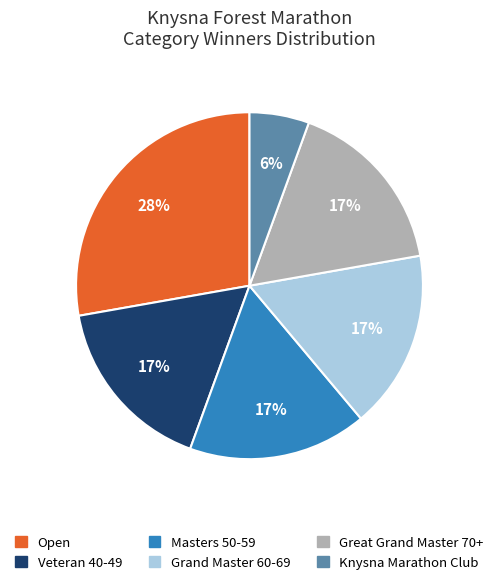

Count the number of slices in the pie.

6